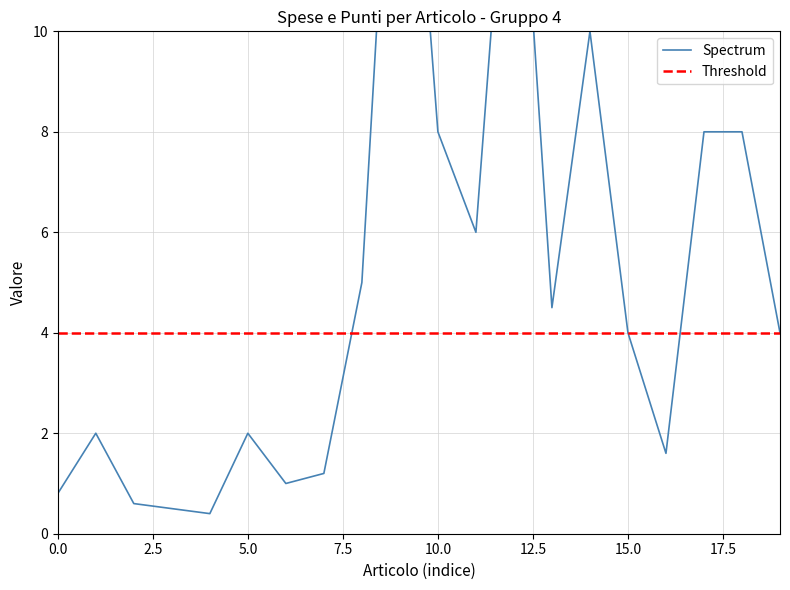

How many data points does each series have?

20